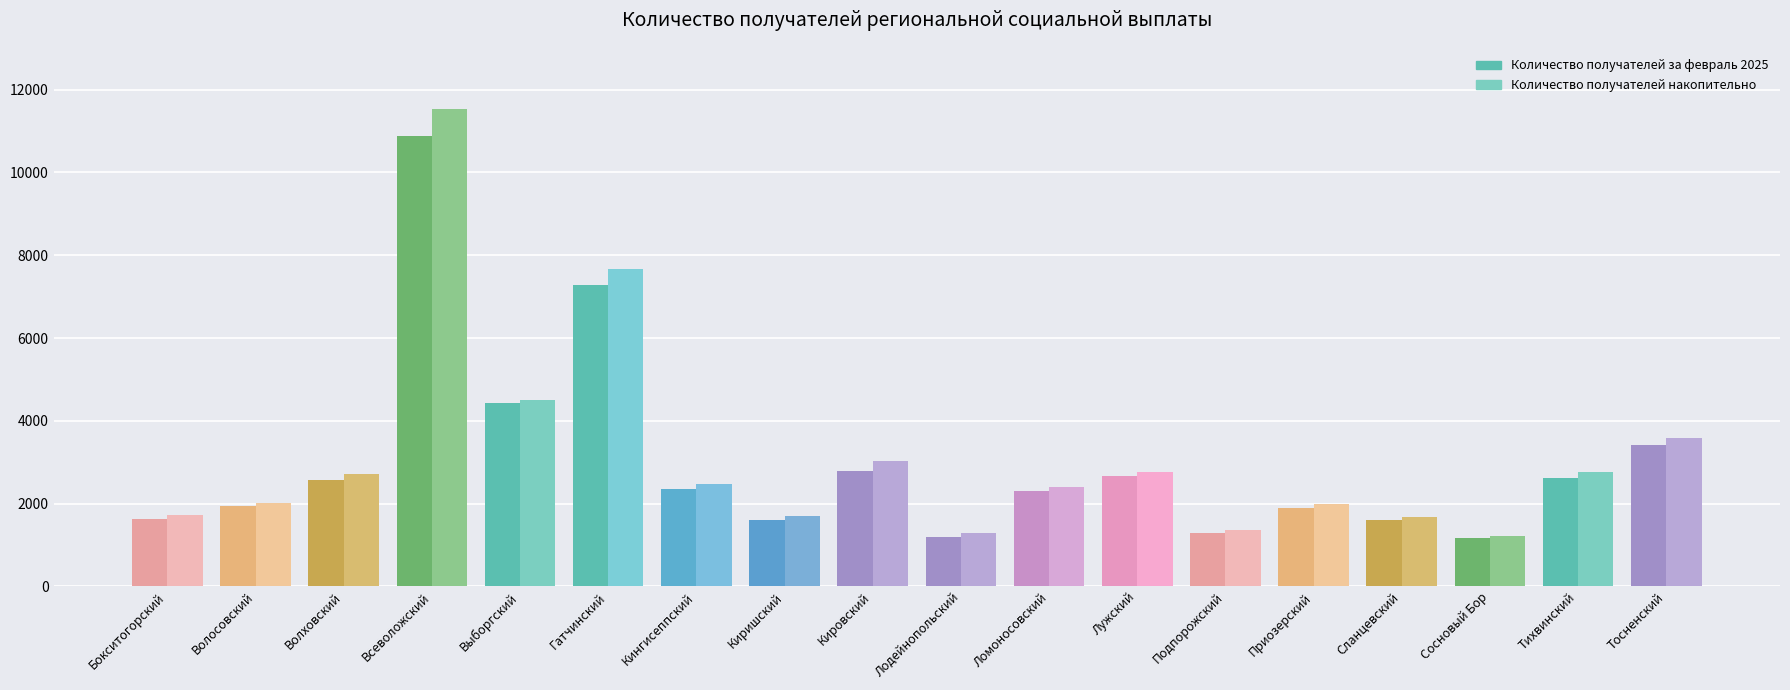

What is the maximum value for Количество получателей за февраль 2025?

10873